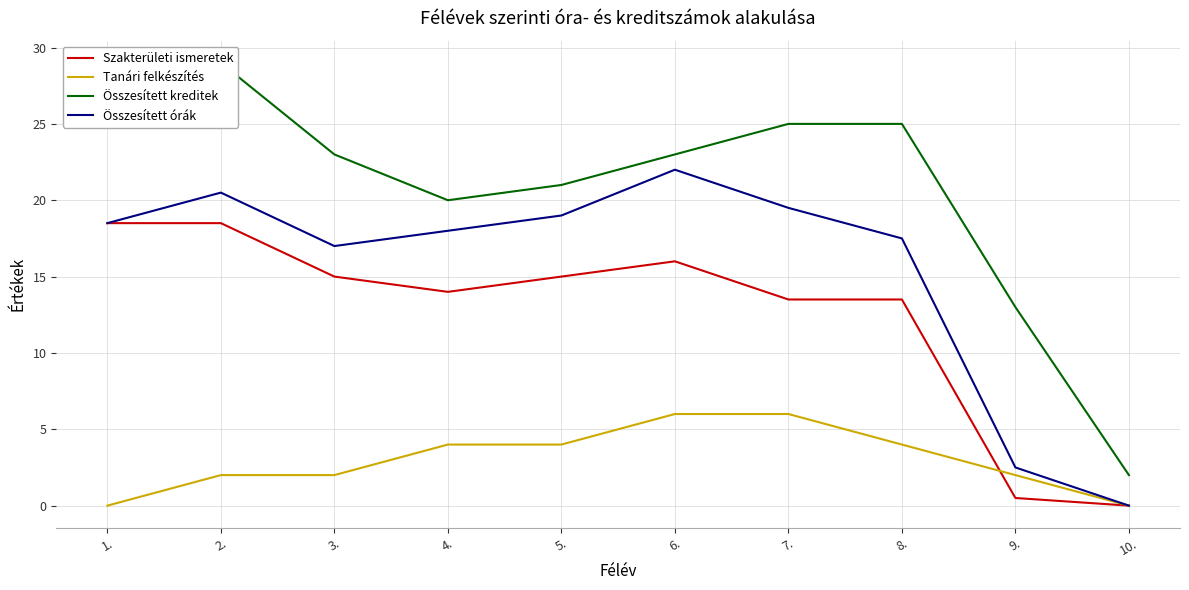

What are all the series names shown in the legend?

Szakterületi ismeretek, Tanári felkészítés, Összesített kreditek, Összesített órák